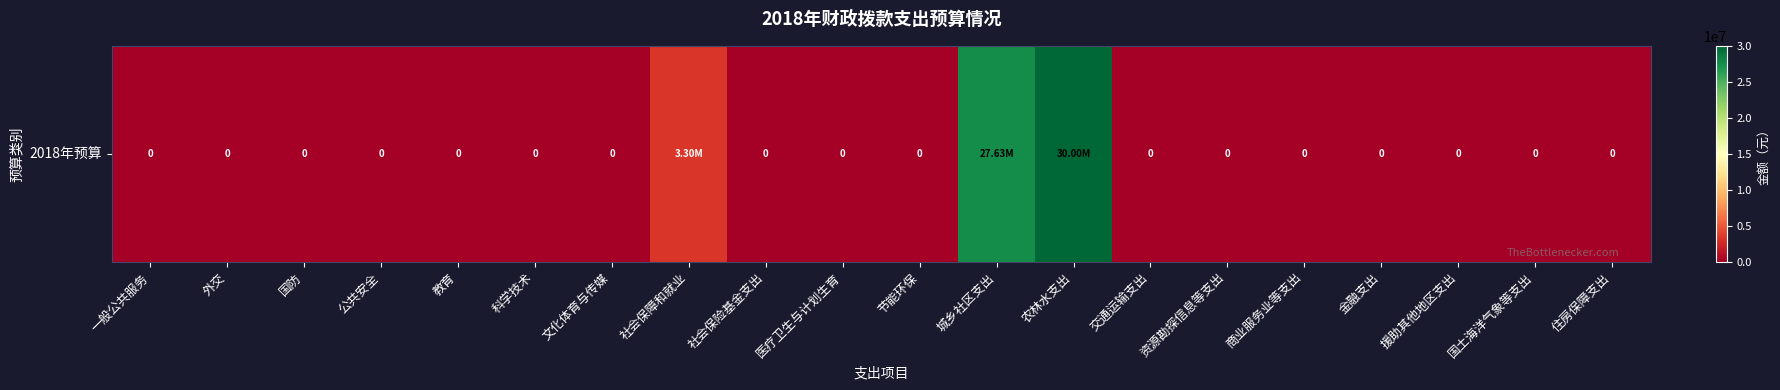

Rank the categories by value from lowest to highest.

一般公共服务, 外交, 国防, 公共安全, 教育, 科学技术, 文化体育与传媒, 社会保险基金支出, 医疗卫生与计划生育, 节能环保, 交通运输支出, 资源勘探信息等支出, 商业服务业等支出, 金融支出, 援助其他地区支出, 国土海洋气象等支出, 住房保障支出, 社会保障和就业, 城乡社区支出, 农林水支出